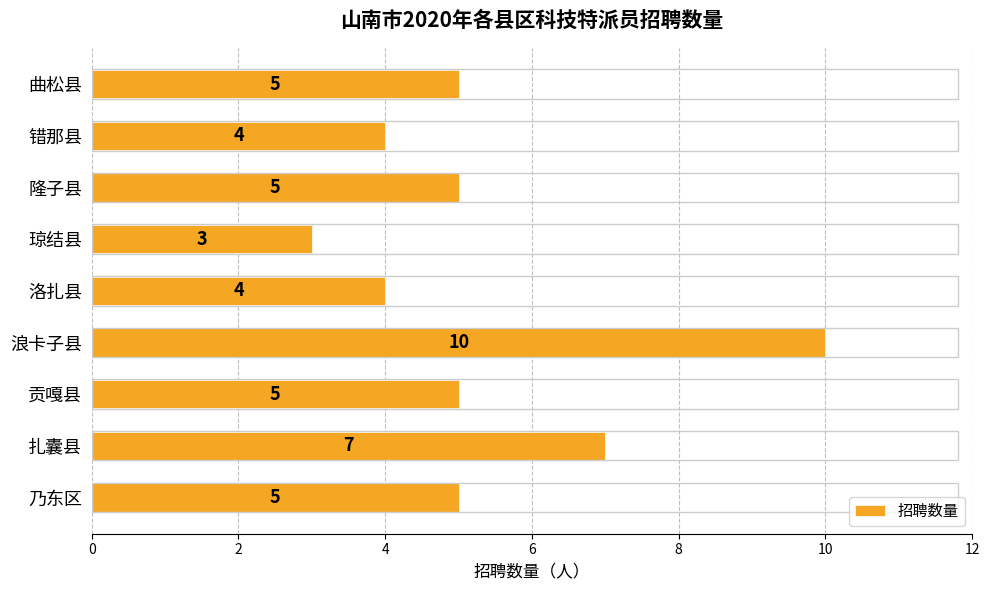

Reading top to bottom, extract all data points from this chart.

5	4	5	3	4	10	5	7	5